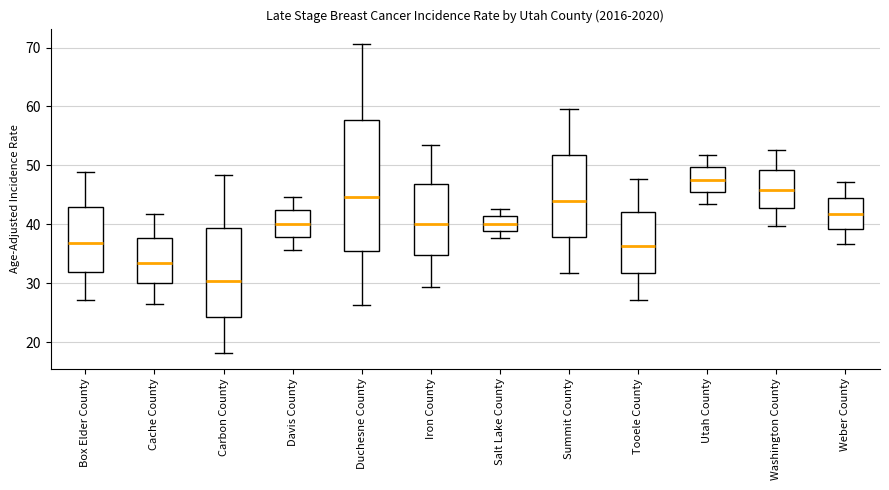

Comparing the boxes themselves (not the whiskers), which one is the tallest?

Duchesne County